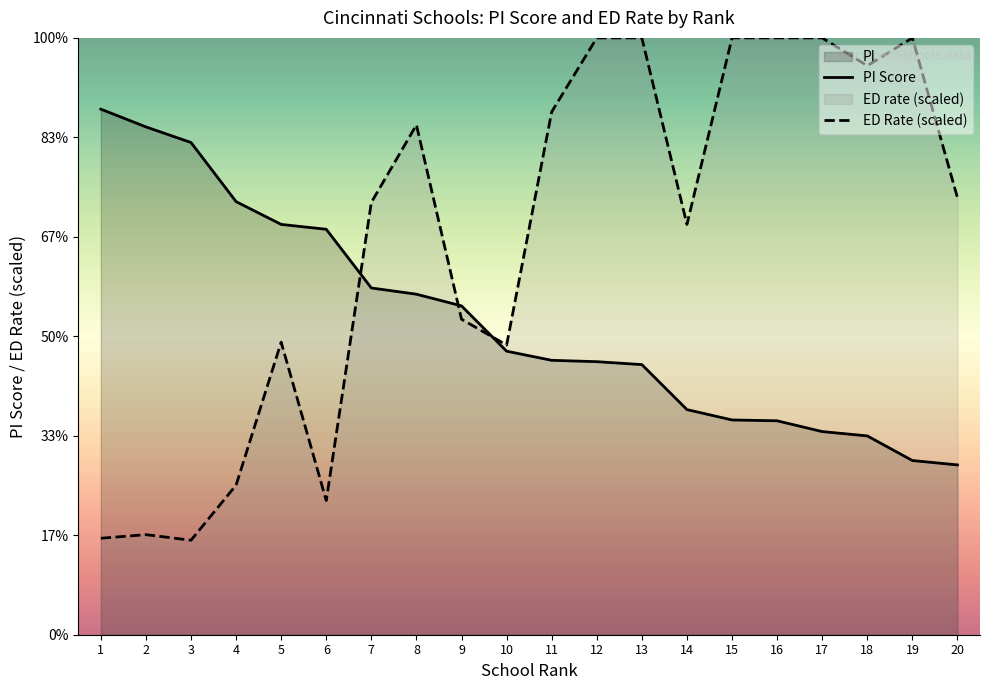

Reading left to right, what are all the values shown in this chart?

PI Score: 1=108.4	2=106.8	3=105.4	4=99.9	5=97.8	6=97.4	7=92.0	8=91.4	9=90.3	10=86.1	11=85.3	12=85.2	13=84.9	14=80.7	15=79.8	16=79.7	17=78.7	18=78.3	19=76.1	20=75.6
ED Rate (scaled): 1=68.9	2=69.2	3=68.7	4=73.8	5=87.0	6=72.4	7=99.8	8=107.0	9=89.1	10=86.7	11=108.2	12=115.0	13=115.0	14=97.8	15=115.0	16=115.0	17=115.0	18=112.4	19=115.0	20=100.3